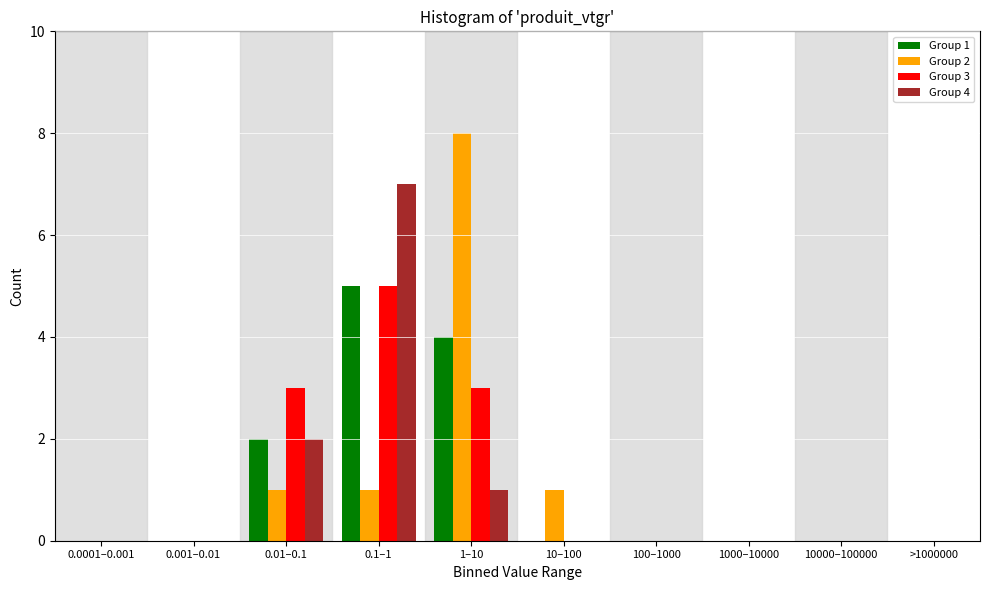

At which category does the chart reach its peak across all series?

1–10